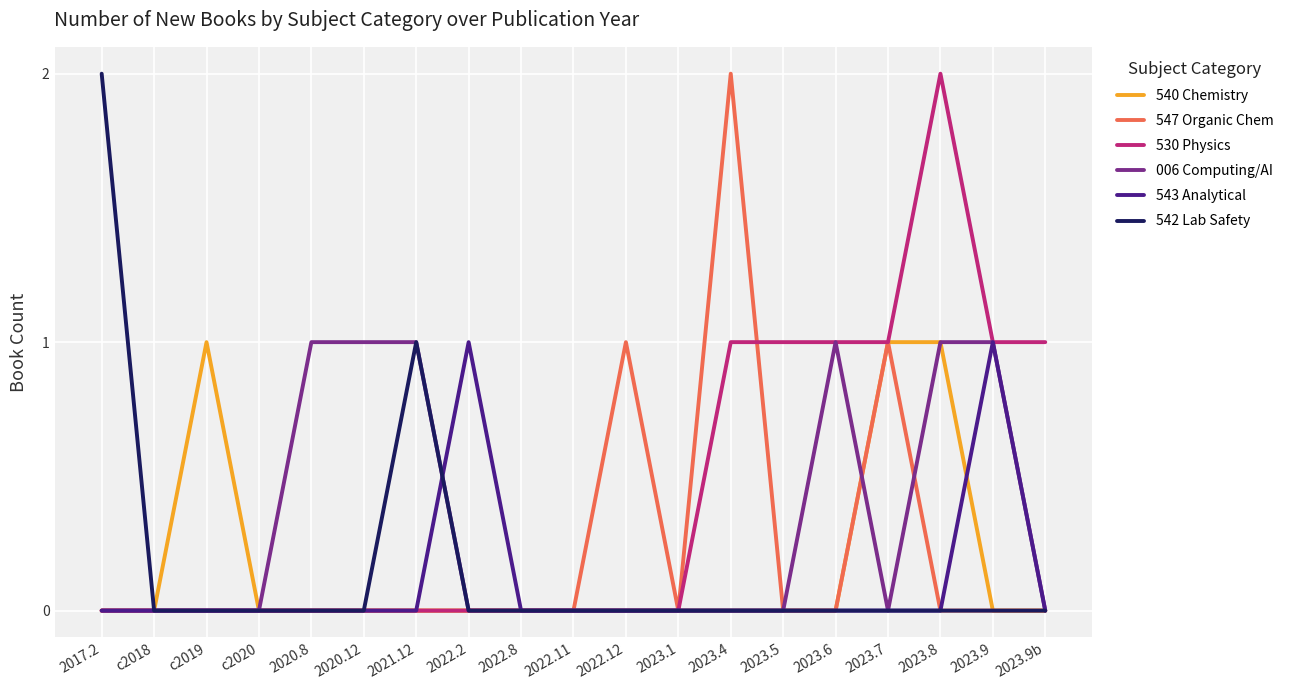

What is the difference between the second highest and second lowest values in the 540 Chemistry series?

1